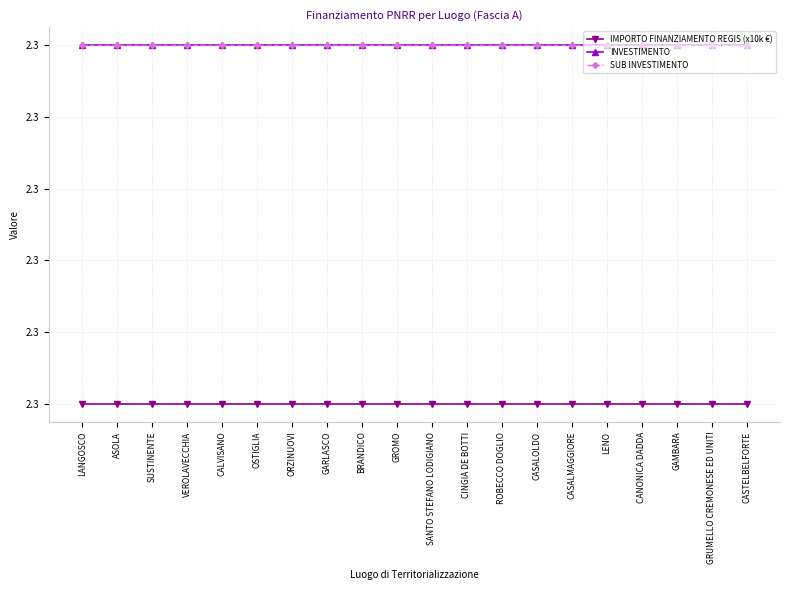

What is the sum of the INVESTIMENTO values at GRUMELLO CREMONESE ED UNITI and GARLASCO?

4.6